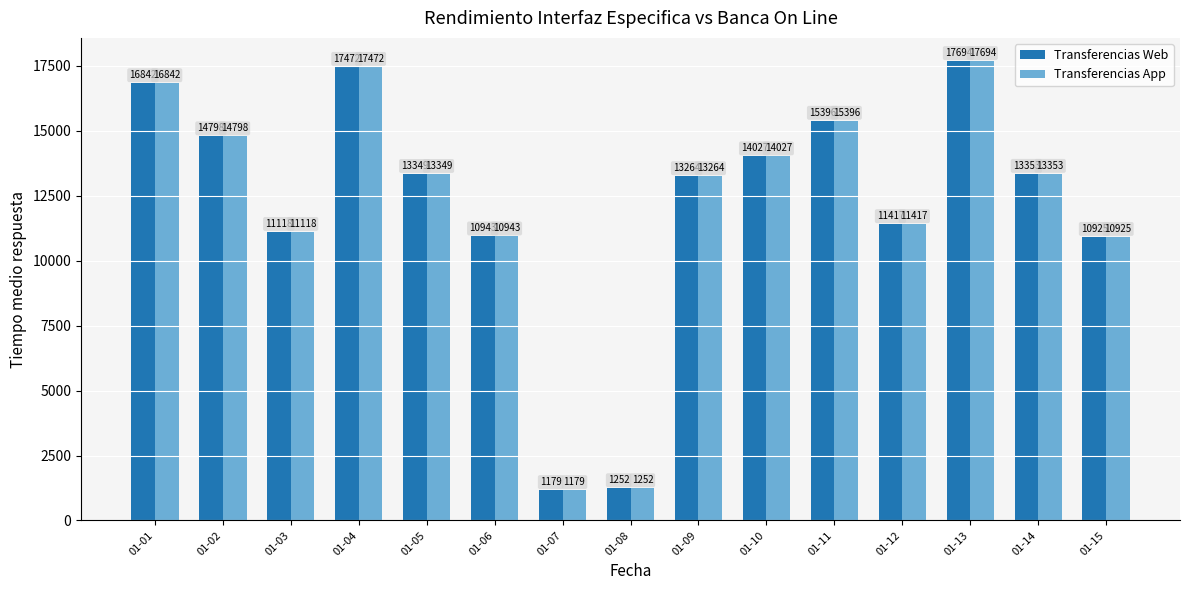

What is the maximum value for Transferencias App?

17694